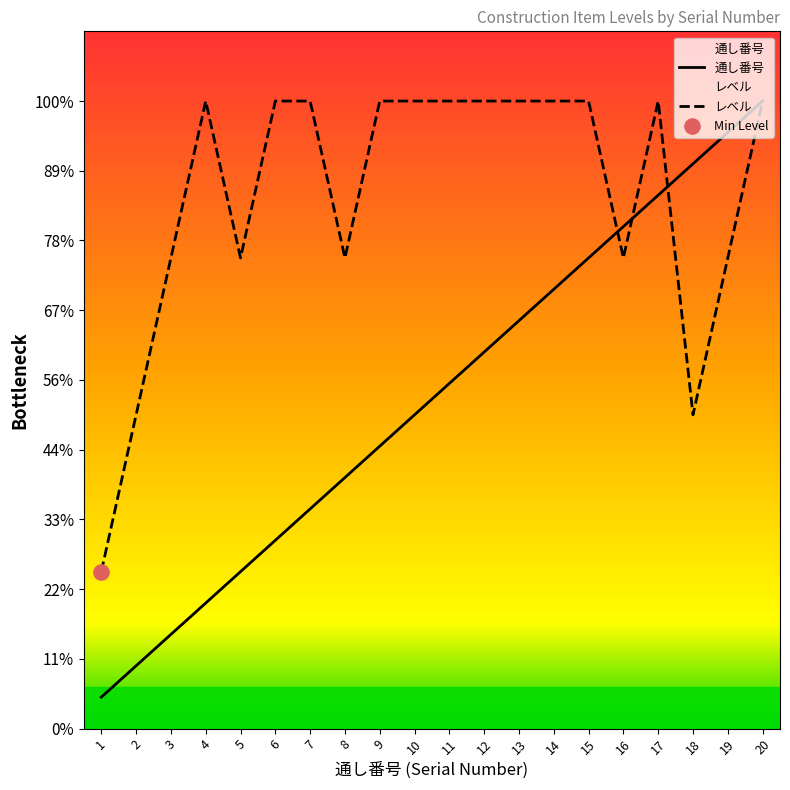

Which series reaches the minimum Y coordinate?

通し番号